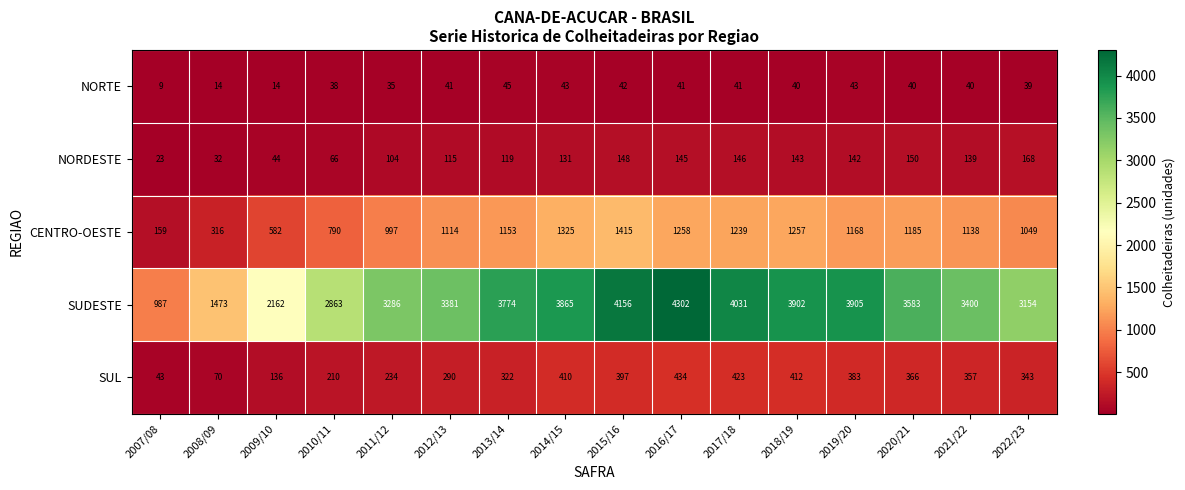

Where is NORTE nearest to the value 27?

2011/12